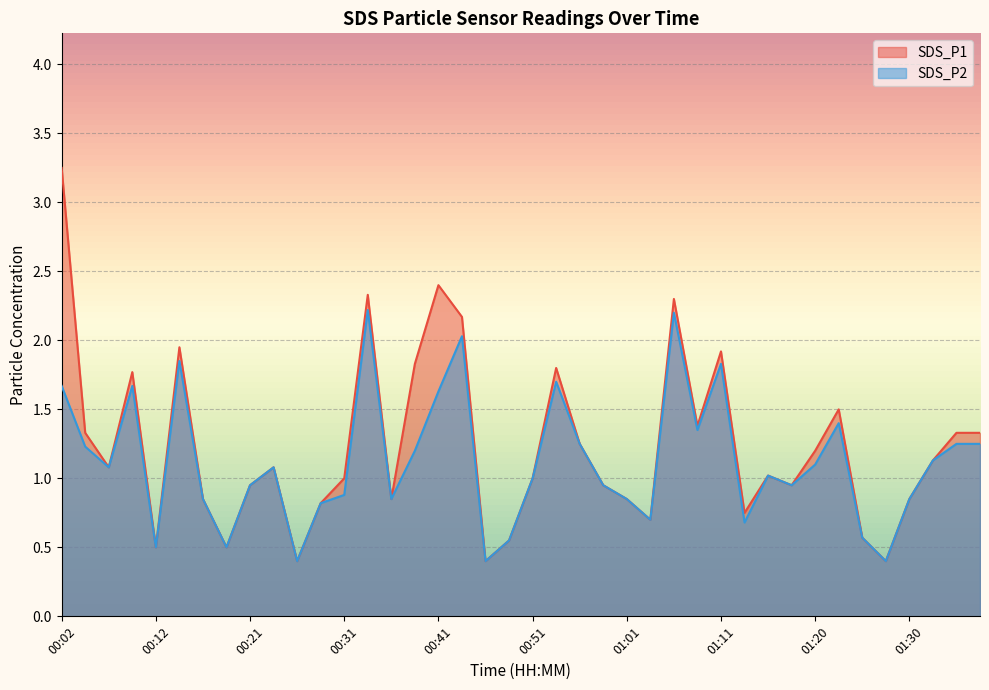

What is the value of the SDS_P1 point at the 36th from the left?

0.4